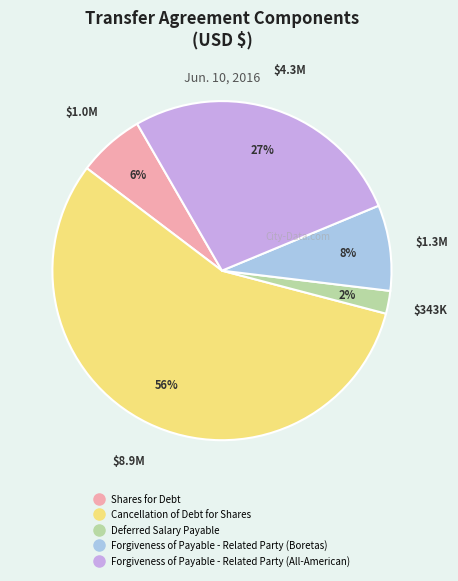

Which slice is the smallest?

Deferred Salary Payable